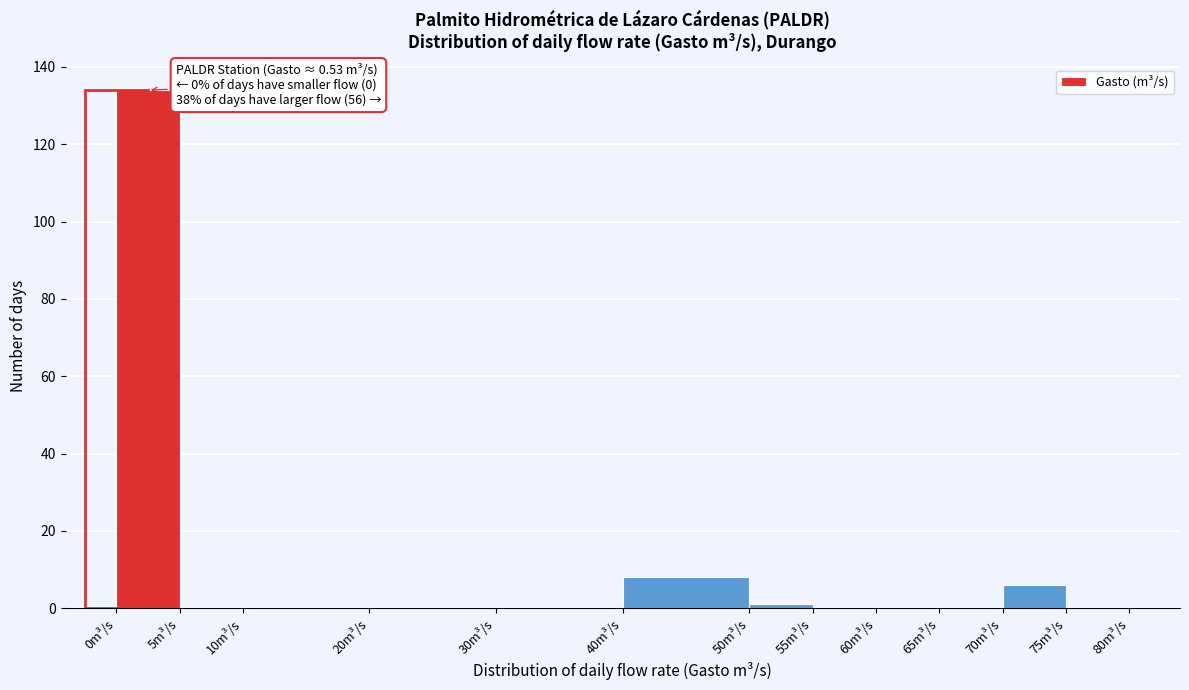

Over which range of the x-axis is the bar tallest?

0 to 5